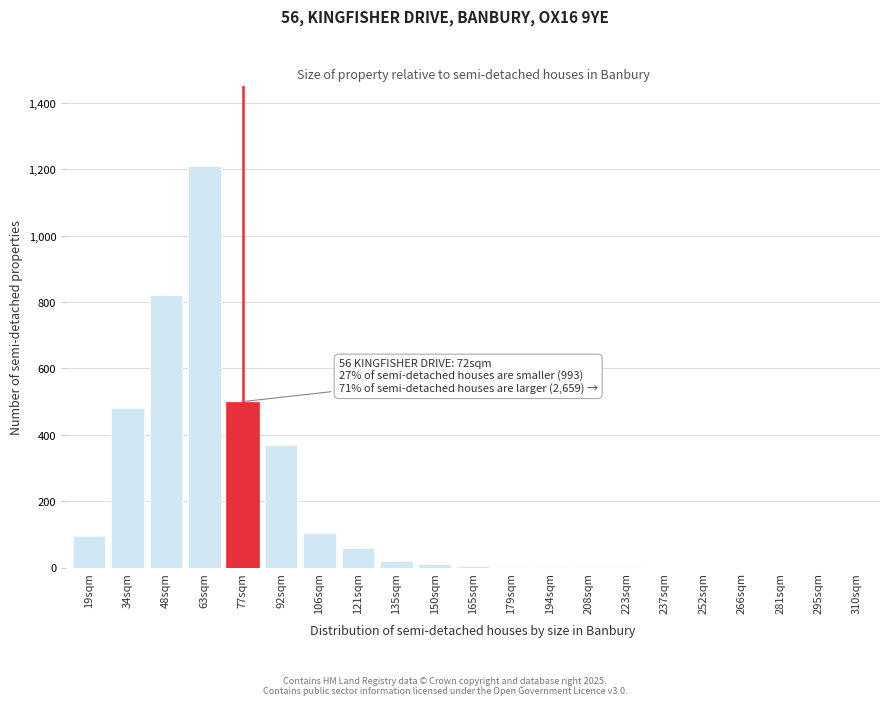

Which category has the highest value across all series?

63sqm